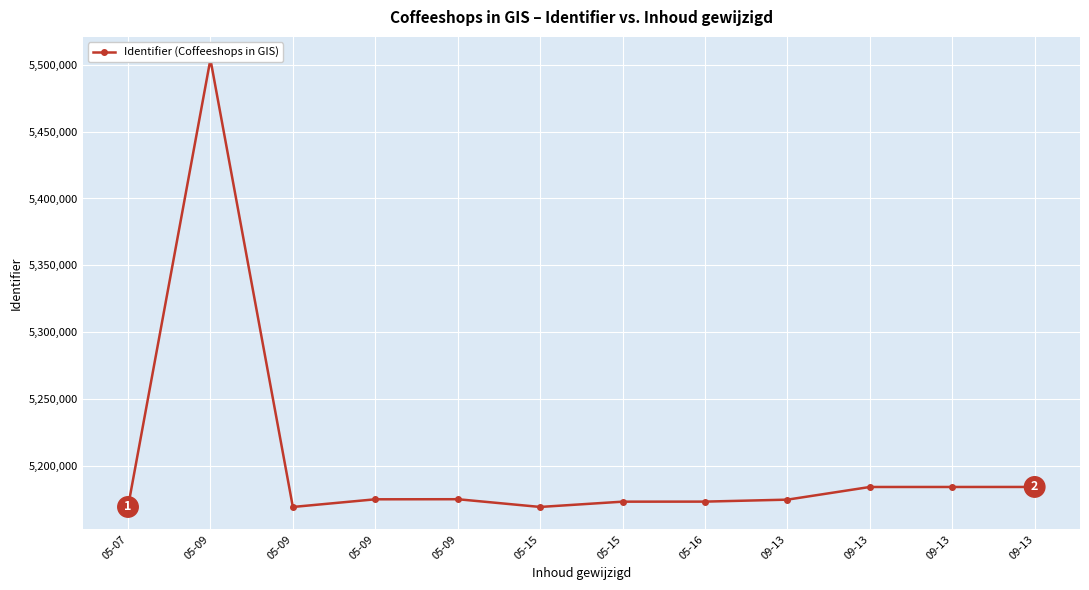

What is the smallest value displayed?

5169283